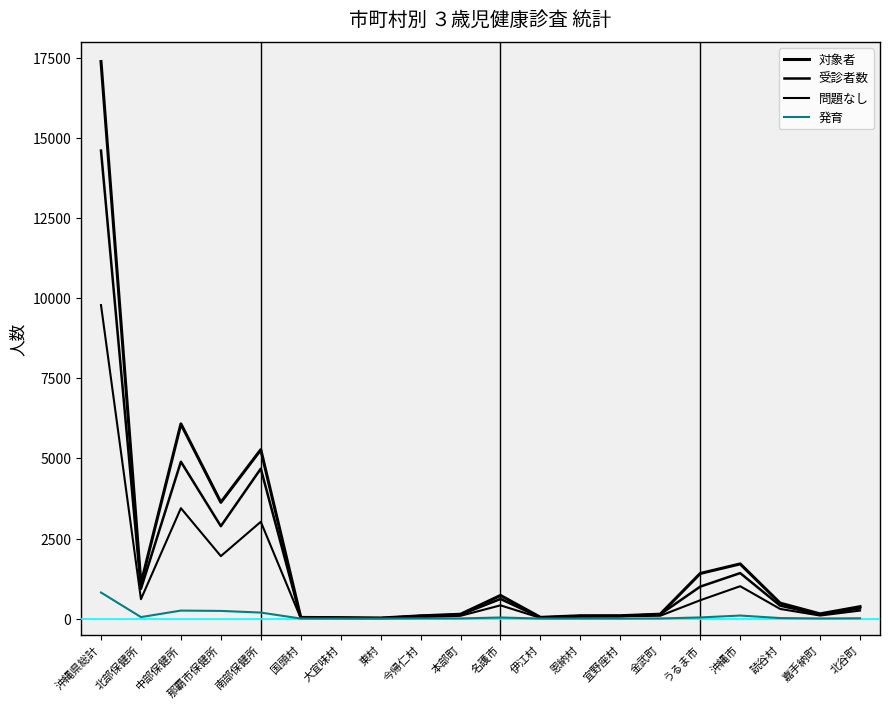

Reading left to right, what are all the values shown in this chart?

対象者: 17394	1087	6079	3629	5274	35	29	17	85	135	722	38	88	89	137	1408	1707	482	147	372
受診者数: 14613	929	4898	2885	4681	25	19	13	83	120	612	31	77	77	134	997	1420	403	124	317
問題なし: 9789	605	3447	1950	3022	11	10	3	44	86	413	21	61	70	88	572	1010	301	94	249
発育: 814	46	249	239	187	1	0	0	5	5	33	1	2	0	4	35	94	16	3	9